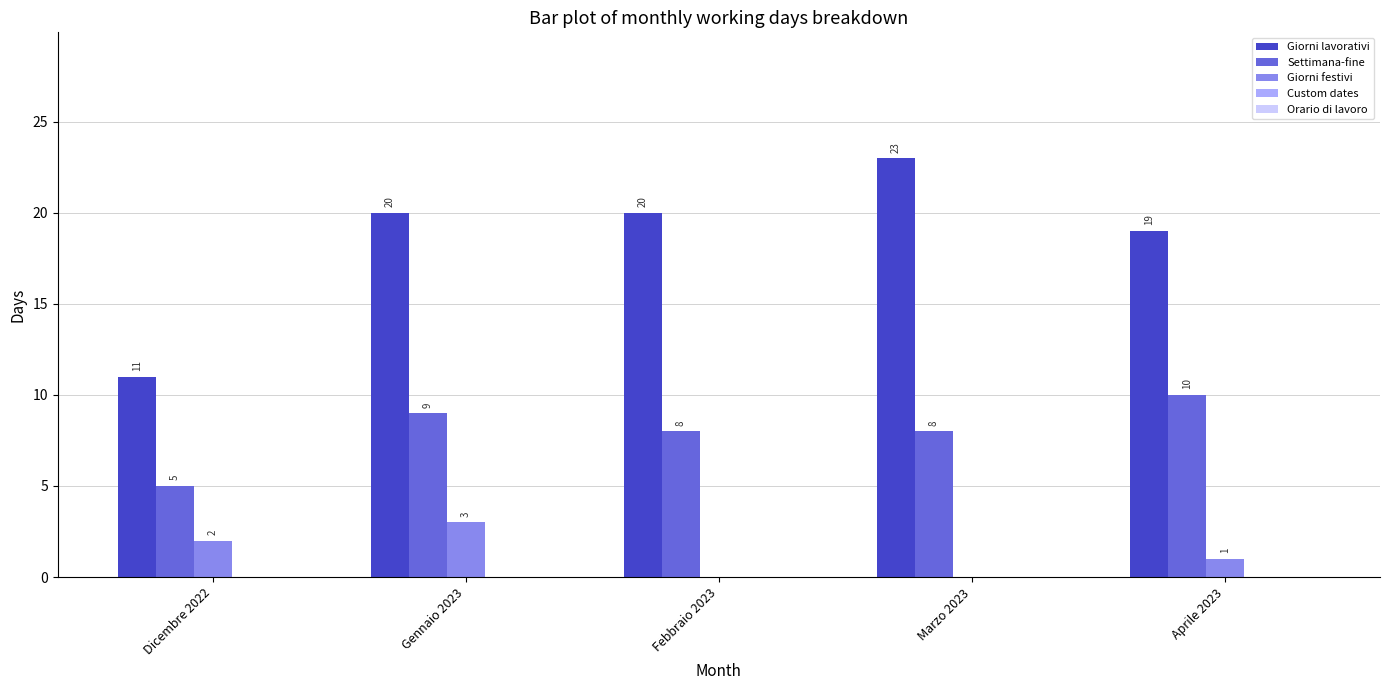

Where does the Settimana-fine series first go above 8?

Gennaio 2023